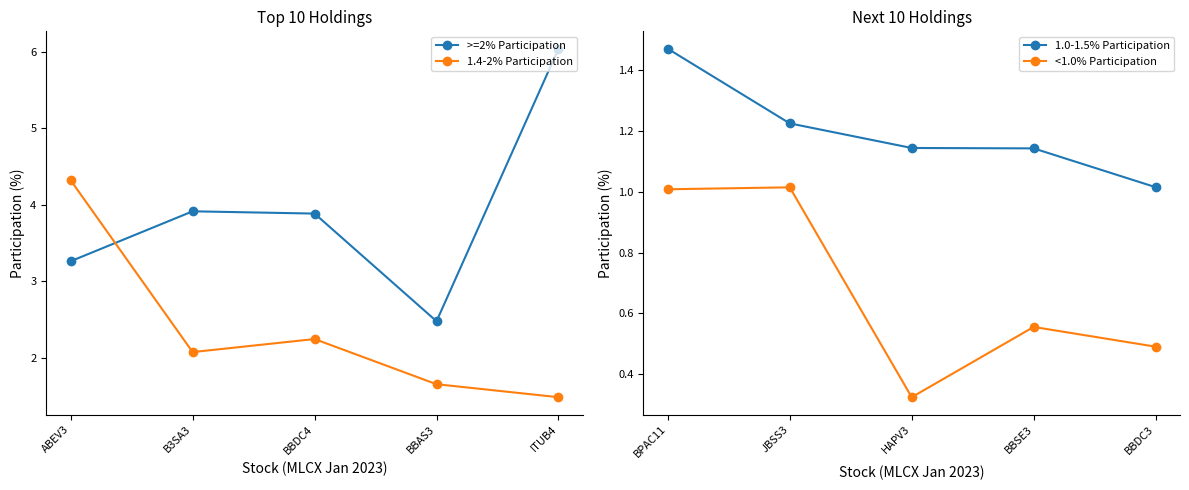

What is the value of the 1.4-2% Participation point at the 3rd from the left?

2.2